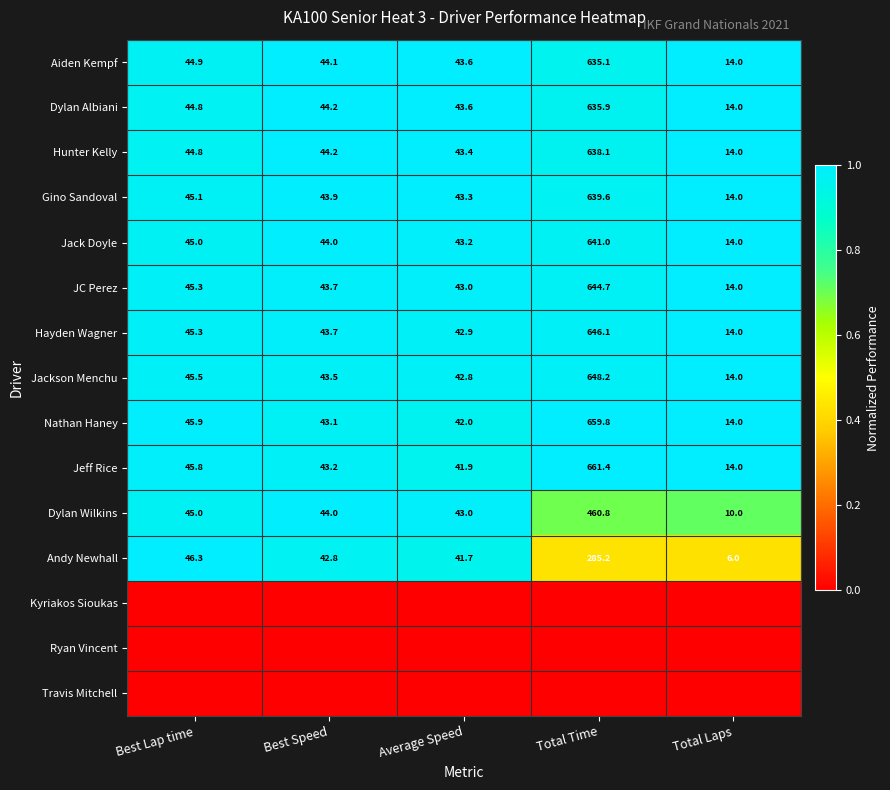

Is the value of Jackson Menchu at Best Speed greater than the value of Dylan Wilkins at Total Time?

No